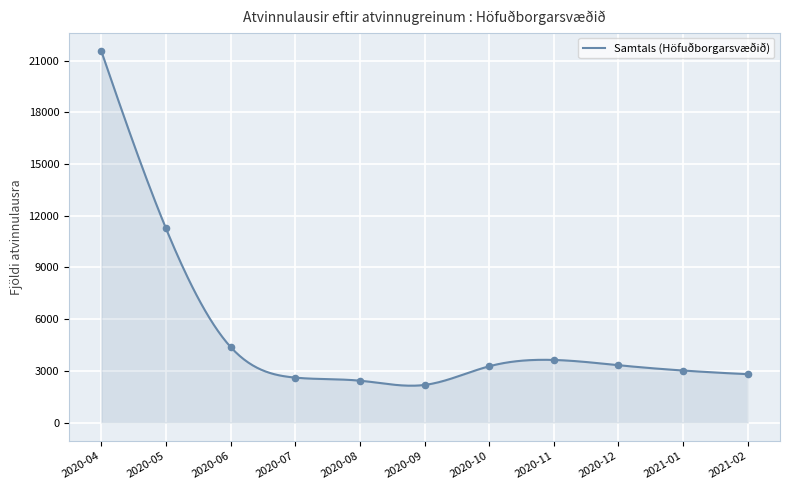

What is the ratio of the value at 2020-10 to the value at 2020-11?

0.9